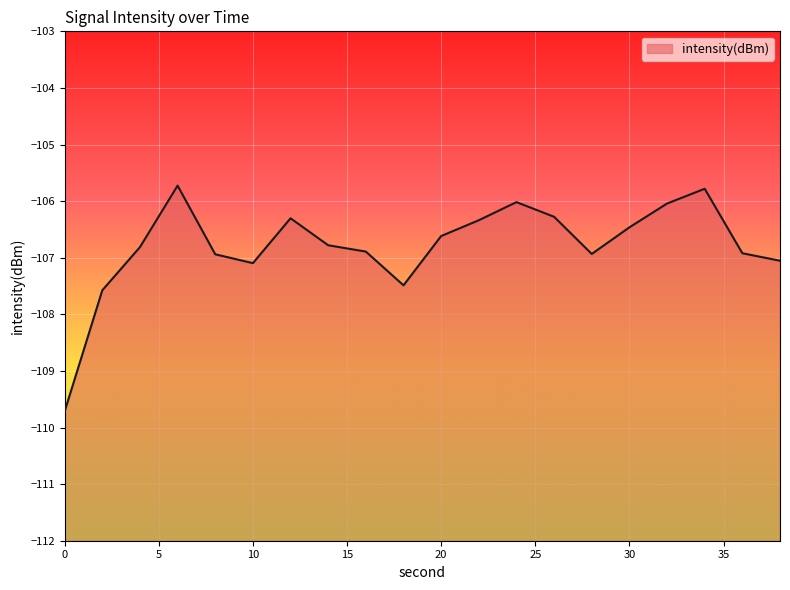

How many points are higher than both their immediate neighbors (excluding endpoints)?

4